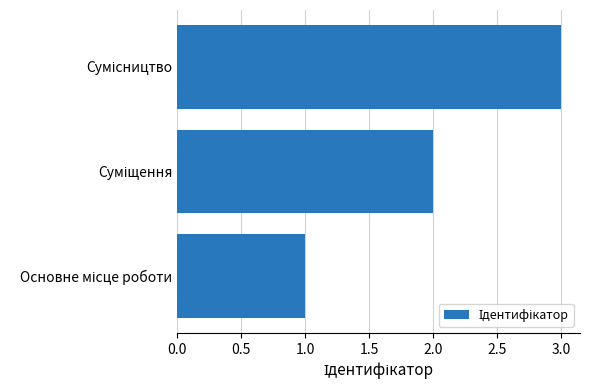

What is the difference between the maximum and second lowest values?

1